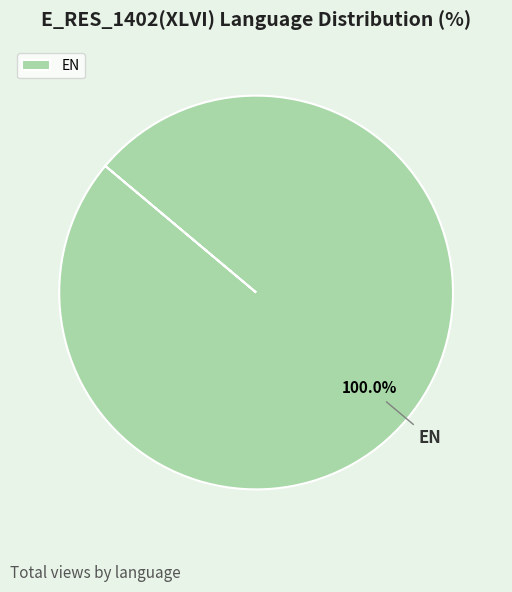

Is there a majority slice in this chart?

Yes